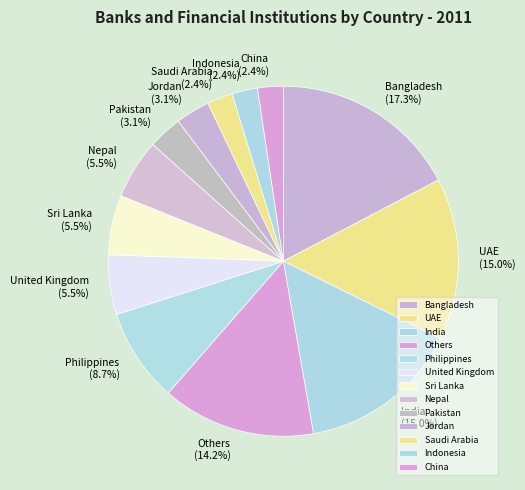

Which category has the biggest portion of the pie?

Bangladesh